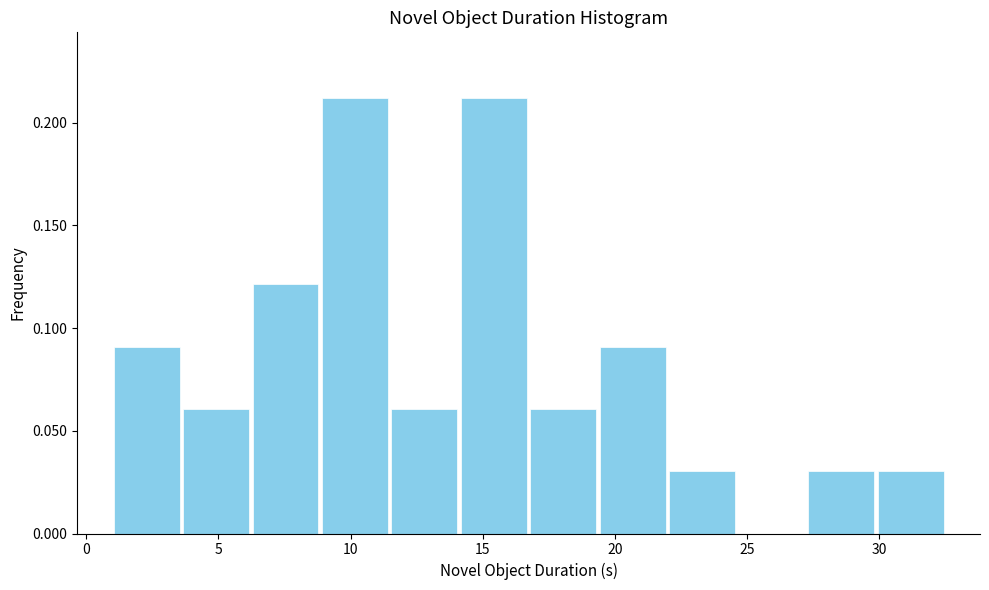

Reading left to right, transcribe this chart: for each bar, give the range it covers on the x-axis and its height. Neither the bar edges nor the heights are printed on the chart, so give them approximately, as read against the axes.

1.0 to 3.5: 0.09
3.5 to 6.0: 0.06
6.0 to 9.0: 0.12
9.0 to 11.5: 0.21
11.5 to 14.0: 0.06
14.0 to 16.5: 0.21
16.5 to 19.5: 0.06
19.5 to 22.0: 0.09
22.0 to 24.5: 0.03
24.5 to 27.0: 0
27.0 to 30.0: 0.03
30.0 to 32.5: 0.03